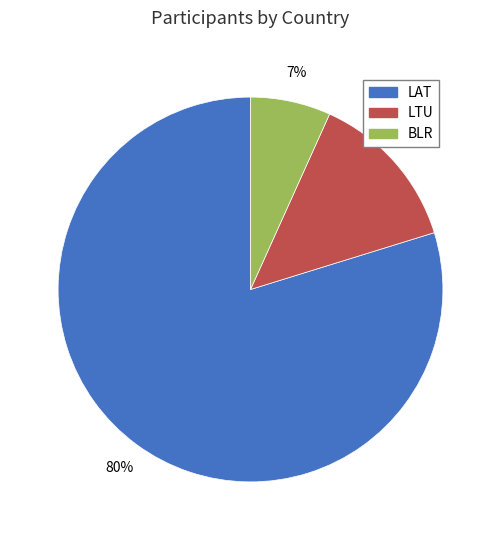

True or false: LTU accounts for 13% of the total.

True